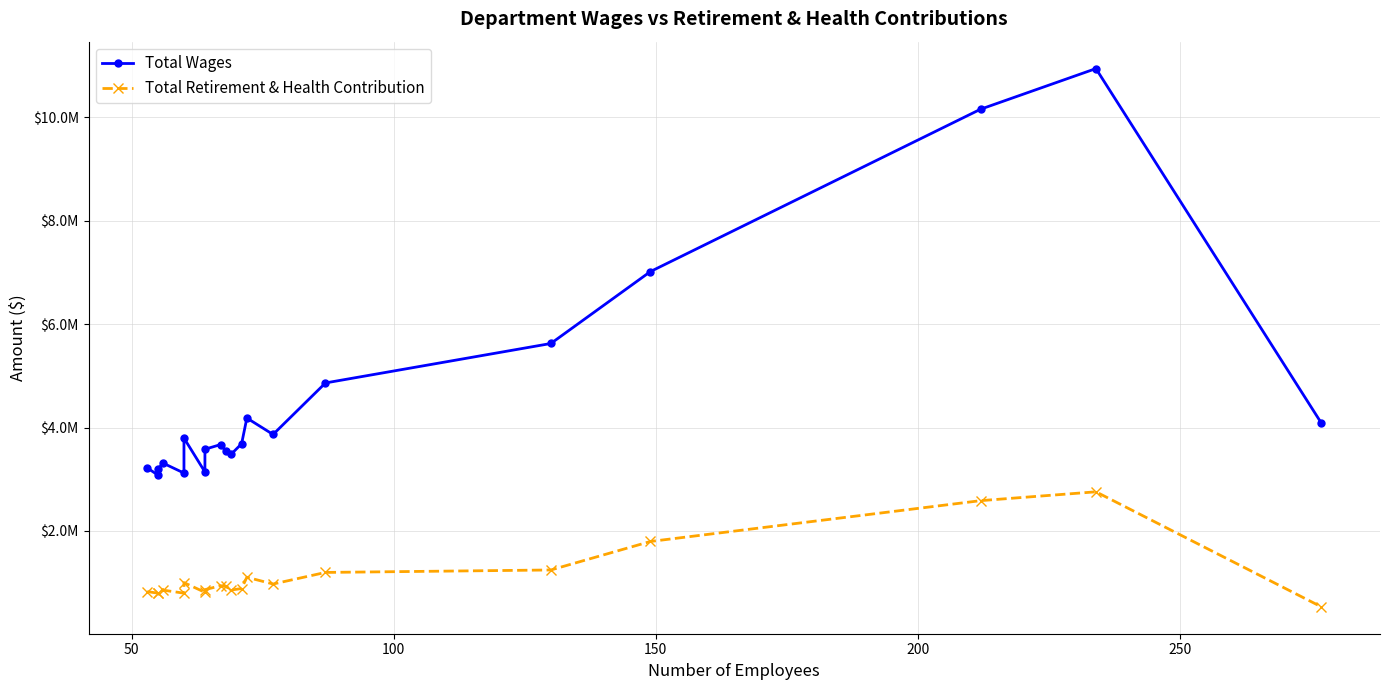

What is the average value of the Total Retirement & Health Contribution series?

1128562